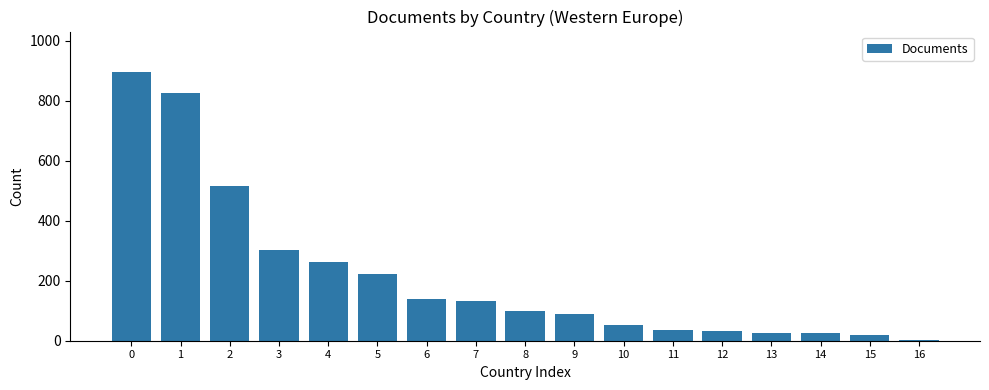

What is the difference between the maximum and minimum values?

892